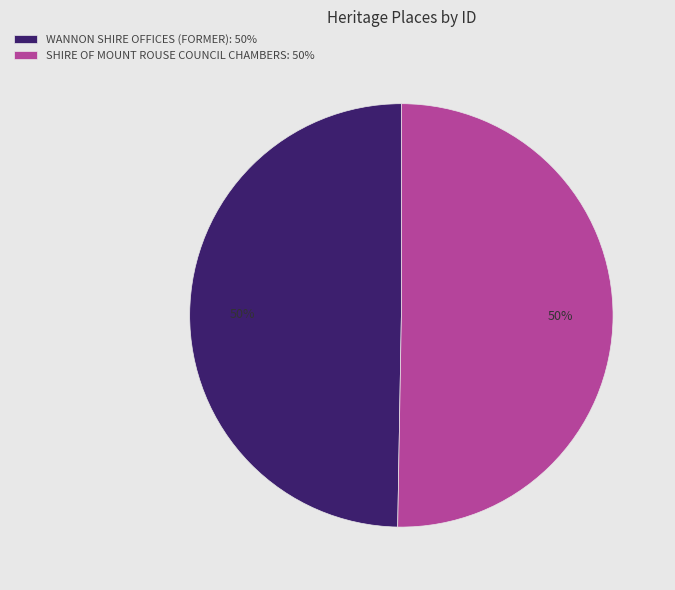

The WANNON SHIRE OFFICES (FORMER) slice represents 50% of the pie. True or false?

True